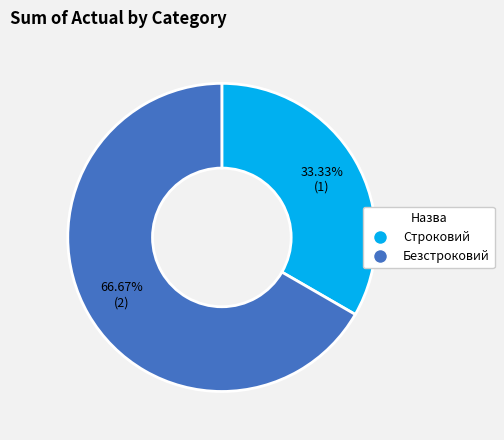

True or false: Безстроковий accounts for 57% of the total.

False